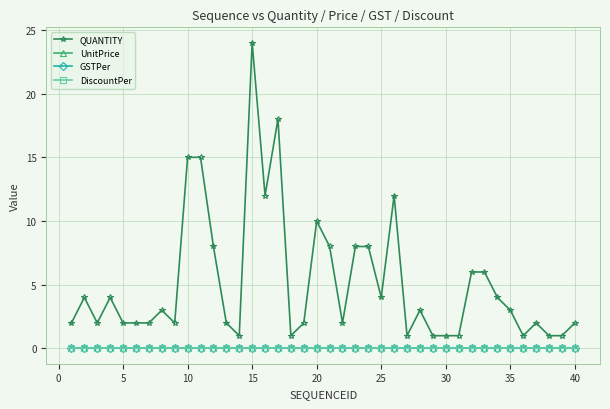

Is this an area chart (filled region under the line)?

No